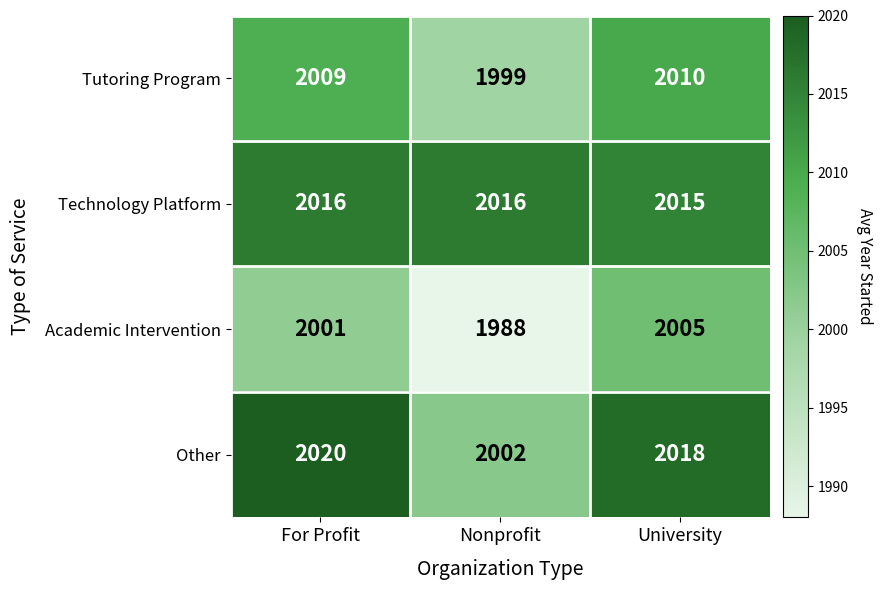

Is it true that Academic Intervention equals 2005 at University?

True